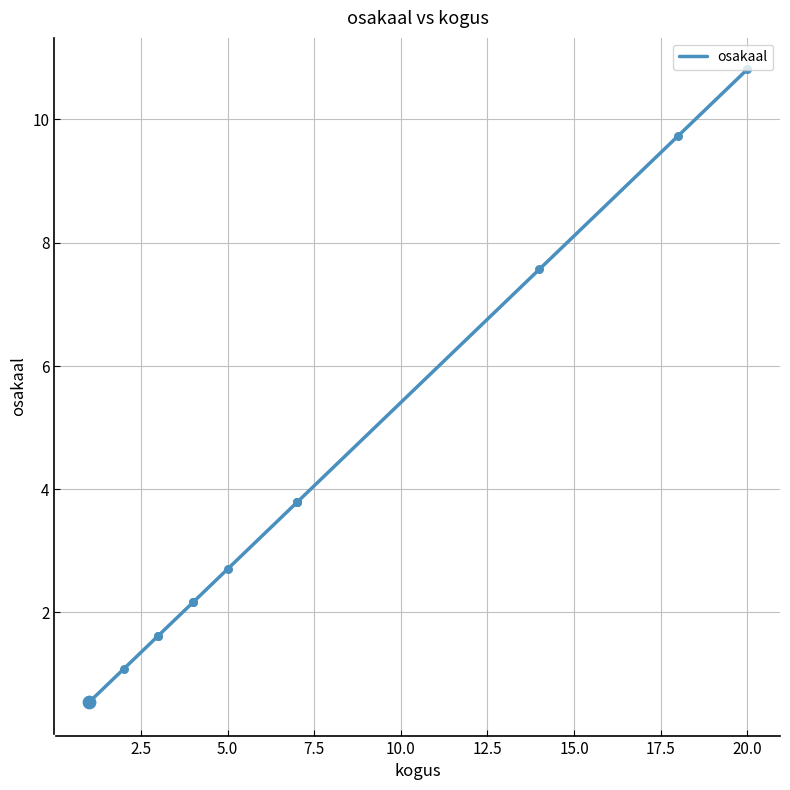

Which has a higher value, 10.0 or 5.0?

10.0